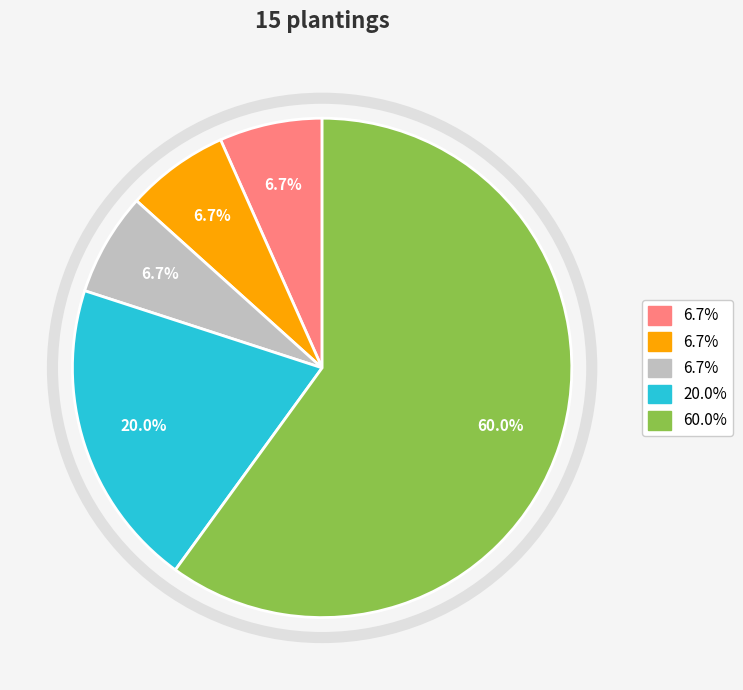

Is there any slice that represents more than half of the pie?

Yes